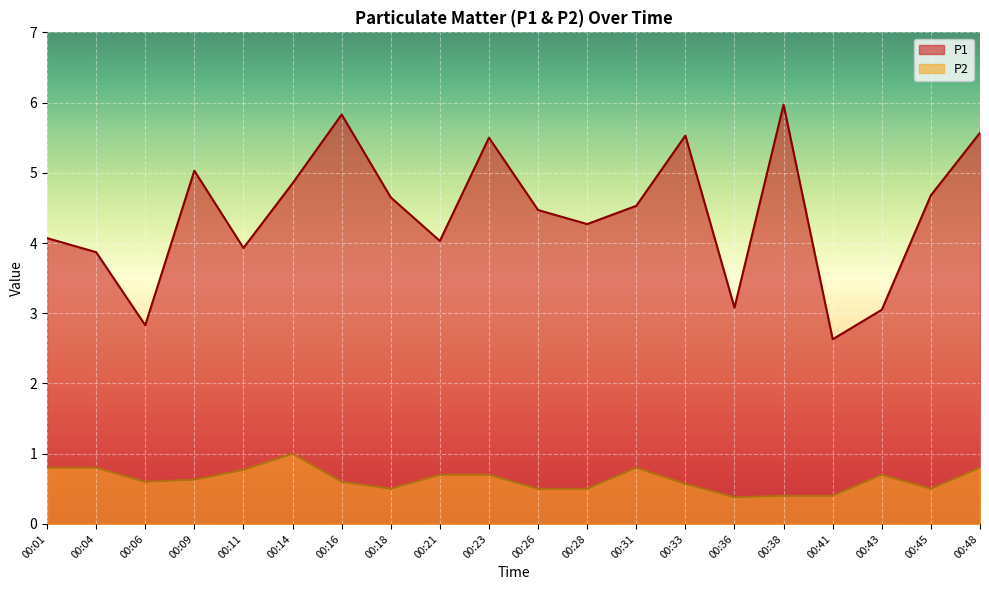

Is the value of P2 at 00:41 greater than the value of P1 at 00:16?

No